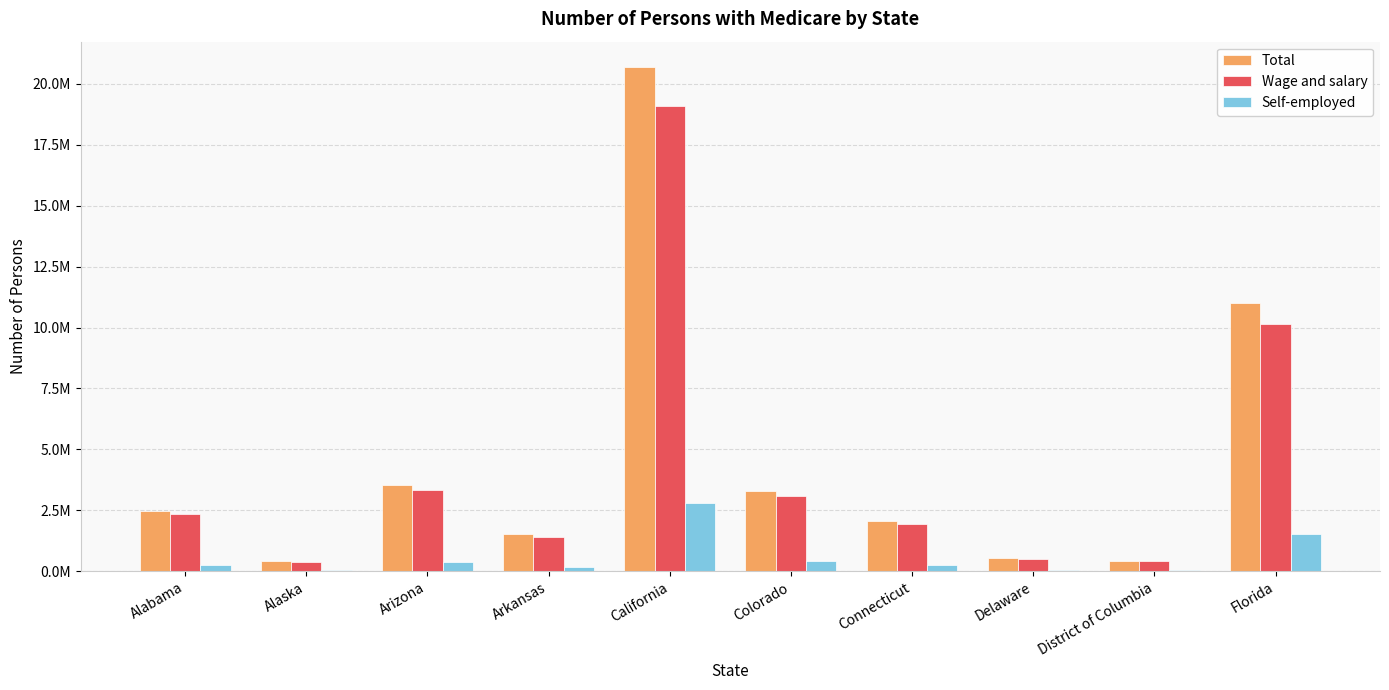

What are all the series names shown in the legend?

Total, Wage and salary, Self-employed